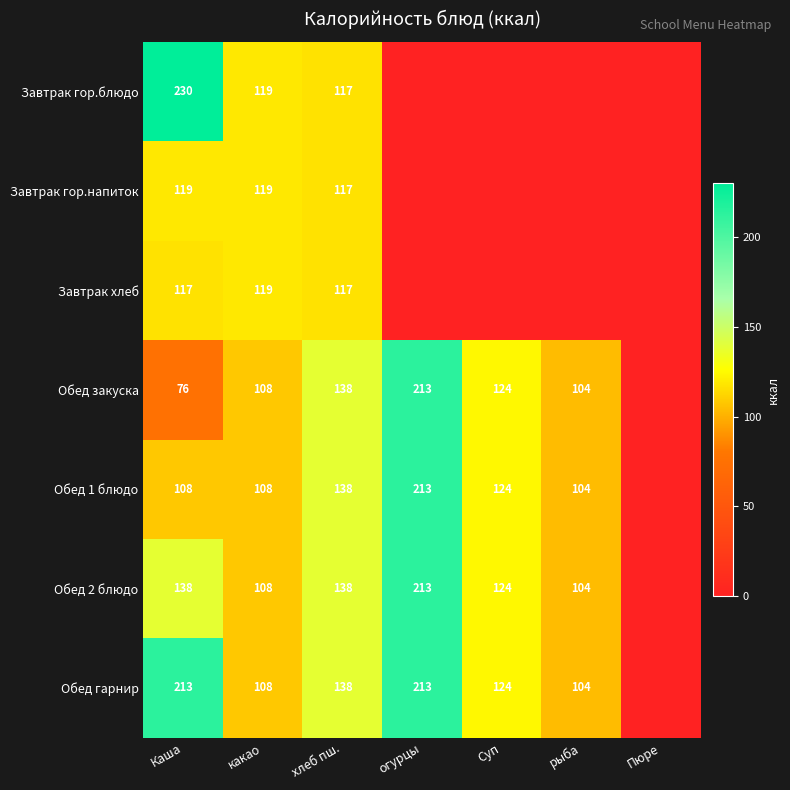

Is the value of Обед гарнир at Суп greater than the value of Обед 1 блюдо at Каша?

Yes